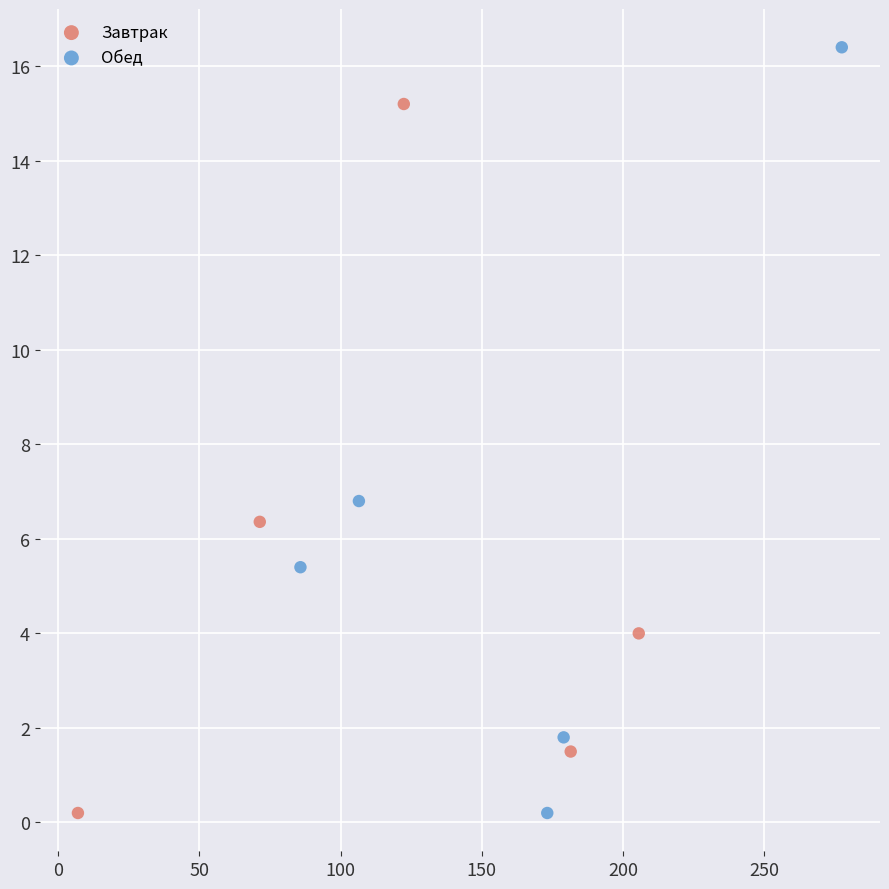

Which series contains the highest Y value?

Обед